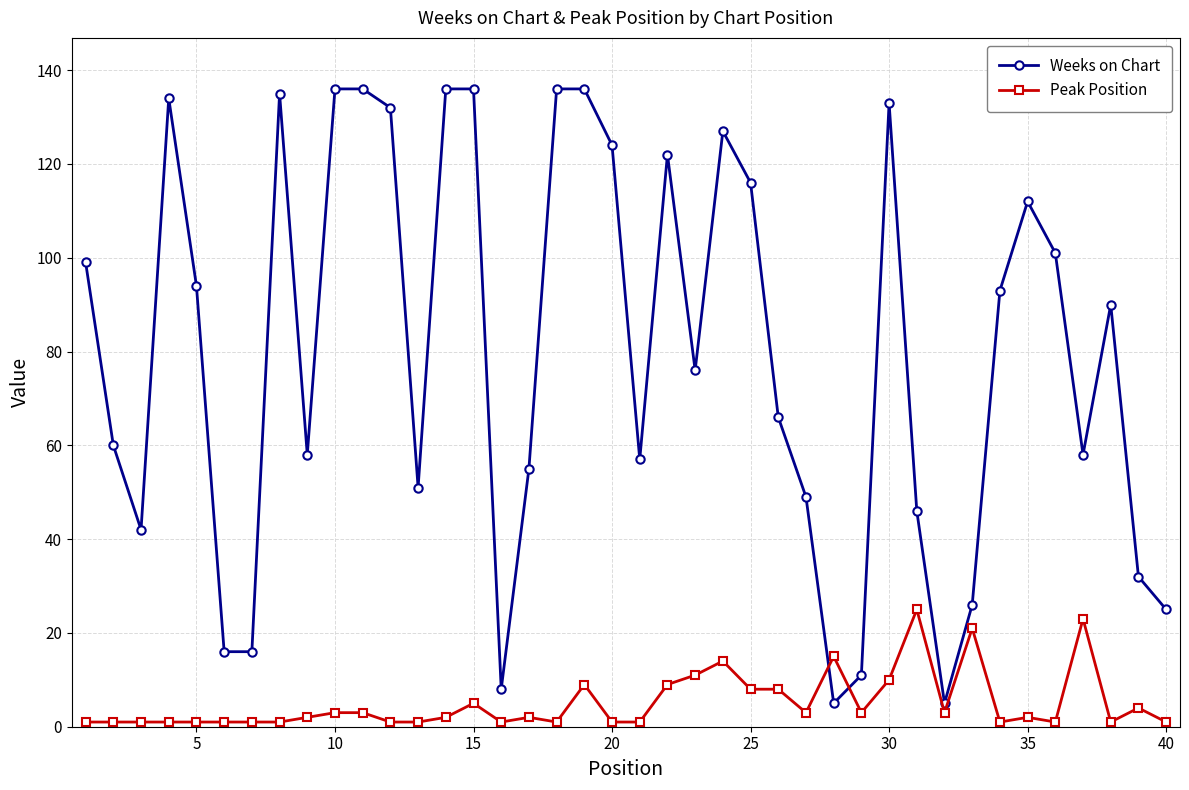

After their last crossing, which series has the higher values: Weeks on Chart or Peak Position?

Weeks on Chart